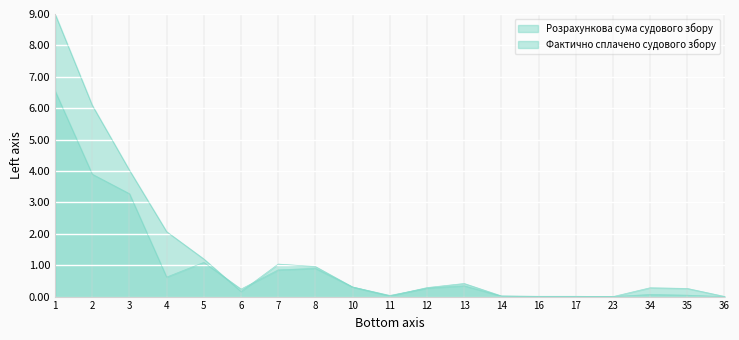

How many values in Розрахункова сума судового збору (тис. грн.) are above zero?

18